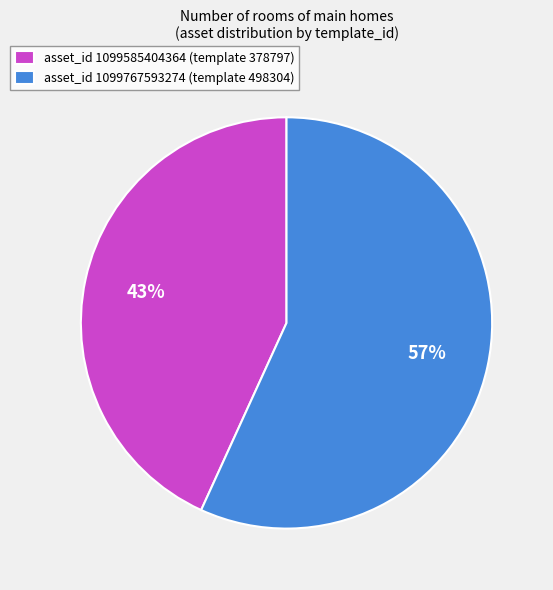

To the nearest percent, what portion does asset_id 1099585404364 (template 378797) represent?

43%